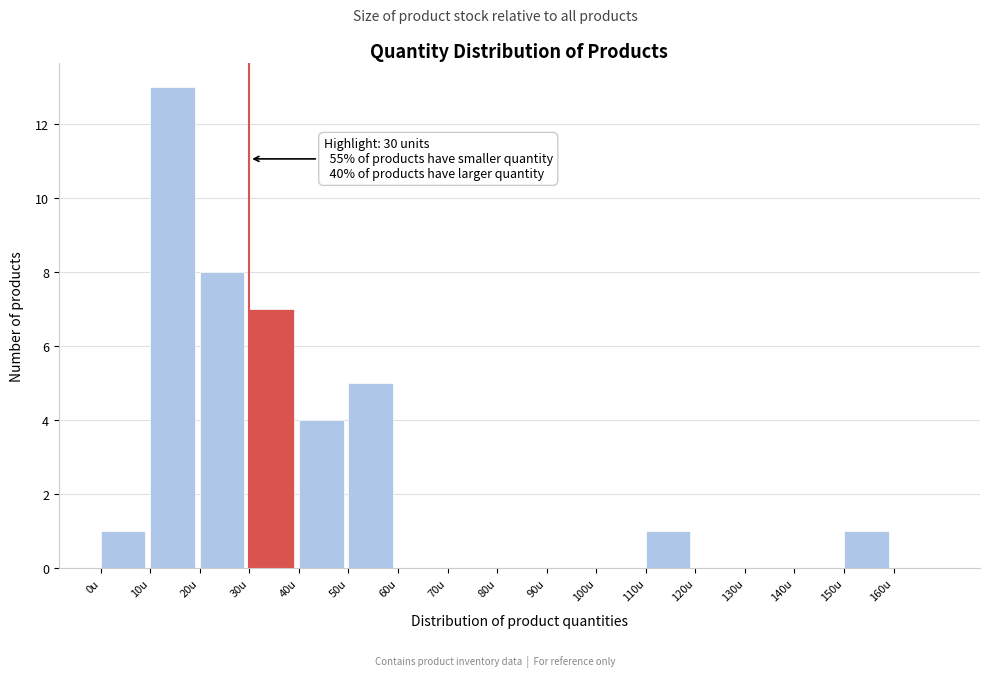

Which range on the x-axis has the tallest bar?

10 to 20